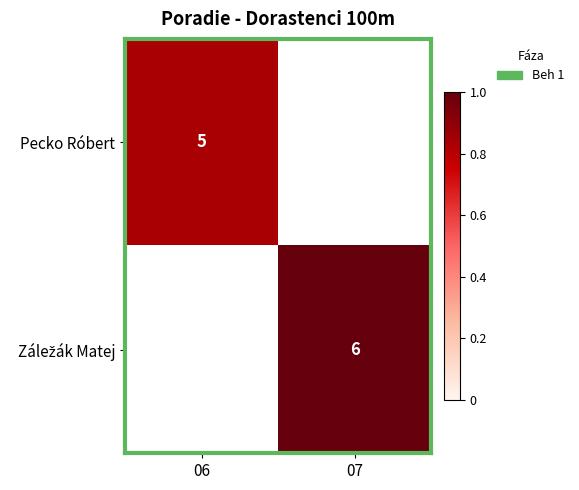

The Záležák Matej series shows 1.3 at 07. True or false?

False